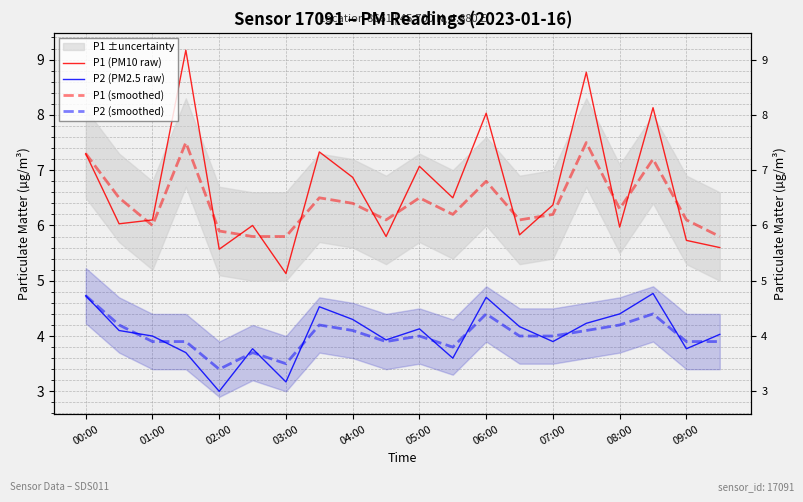

What is the maximum value shown in the chart?

9.2